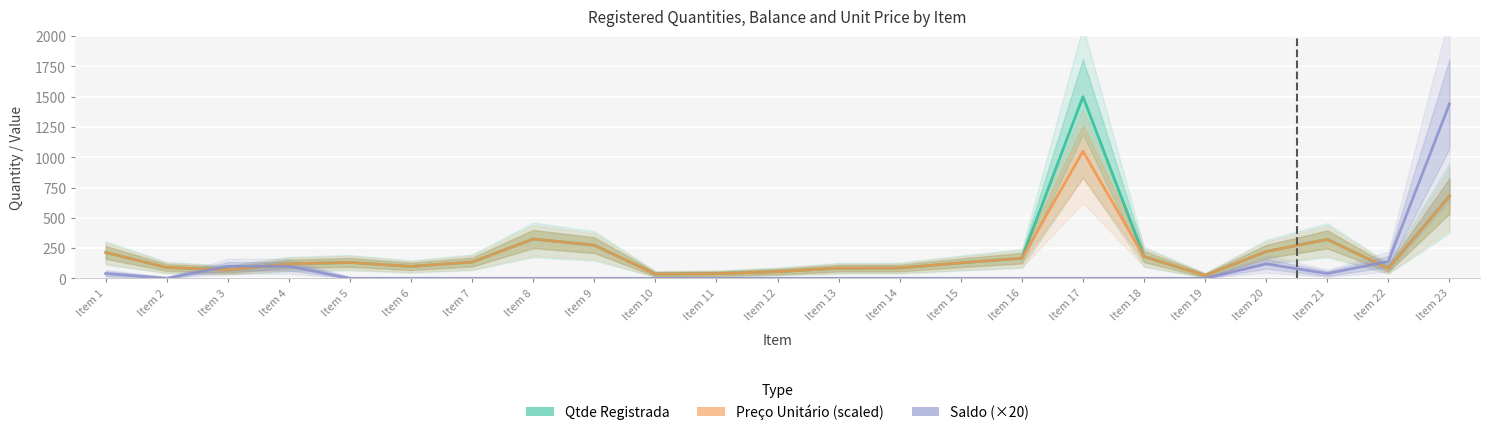

Which series ends up on top after the final intersection of Saldo (×20) and Qtde Registrada?

Saldo (×20)